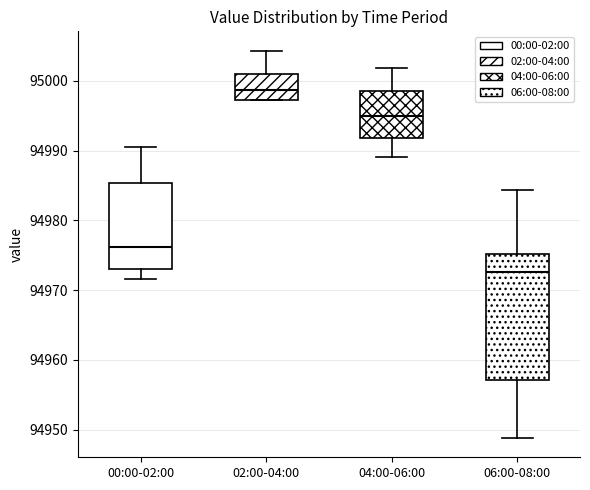

Reading left to right, transcribe this box plot: for each box, give where its median line is, the range the box spans, and where its two whiskers end, as read against the y-axis. The values are not printed on the chart, so give them approximately, as read against the axis.

00:00-02:00: median 94976, box 94973 to 94985, whiskers 94972 to 94991
02:00-04:00: median 94999, box 94997 to 95001, whiskers 94997 to 95004
04:00-06:00: median 94995, box 94992 to 94999, whiskers 94989 to 95002
06:00-08:00: median 94973, box 94957 to 94975, whiskers 94949 to 94984